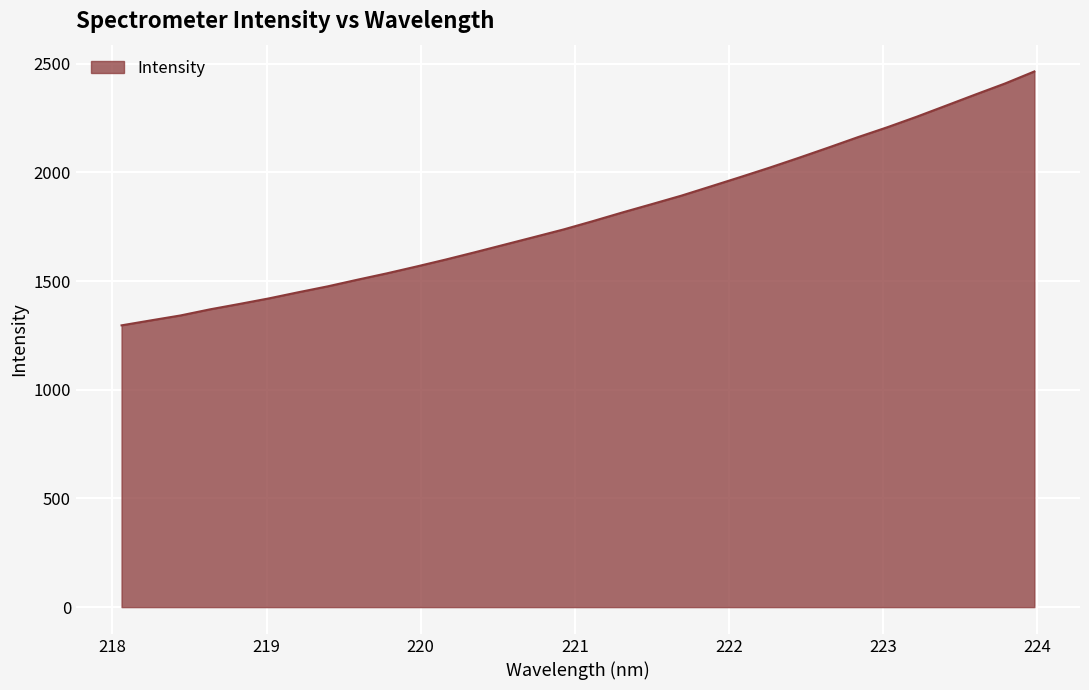

What is the difference between the maximum and minimum values?

1168.0